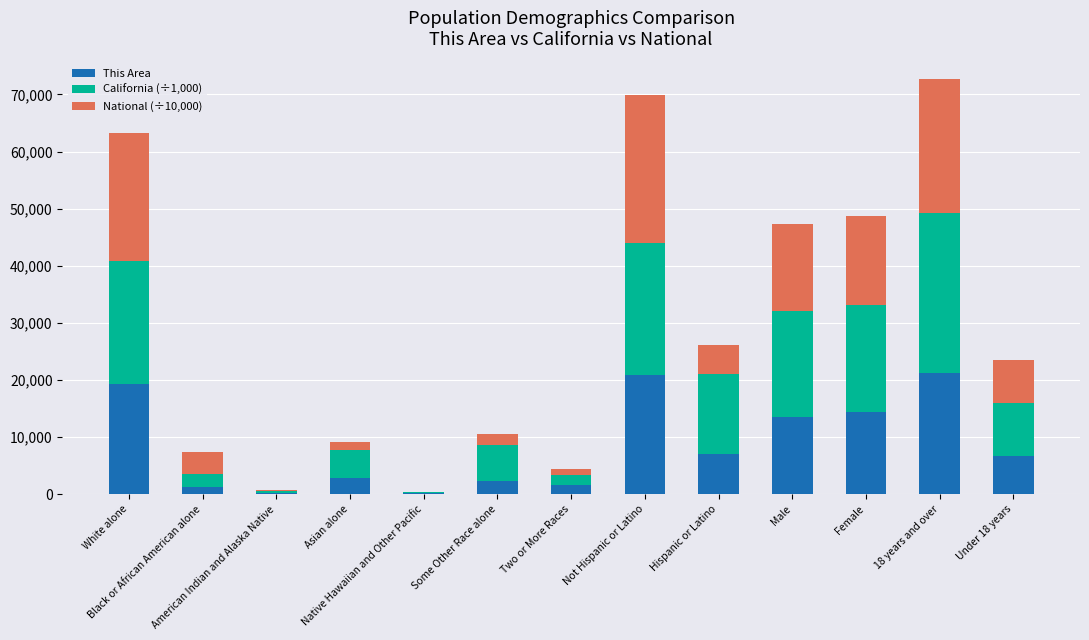

What is the sum of all This Area values?

111700.0